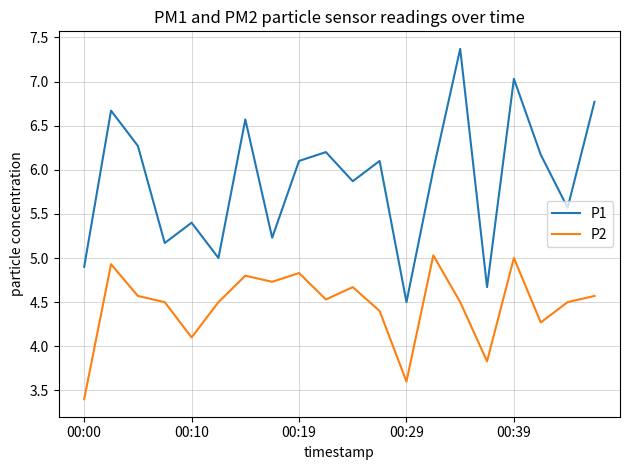

True or false: P1 and P2 intersect in this chart.

False